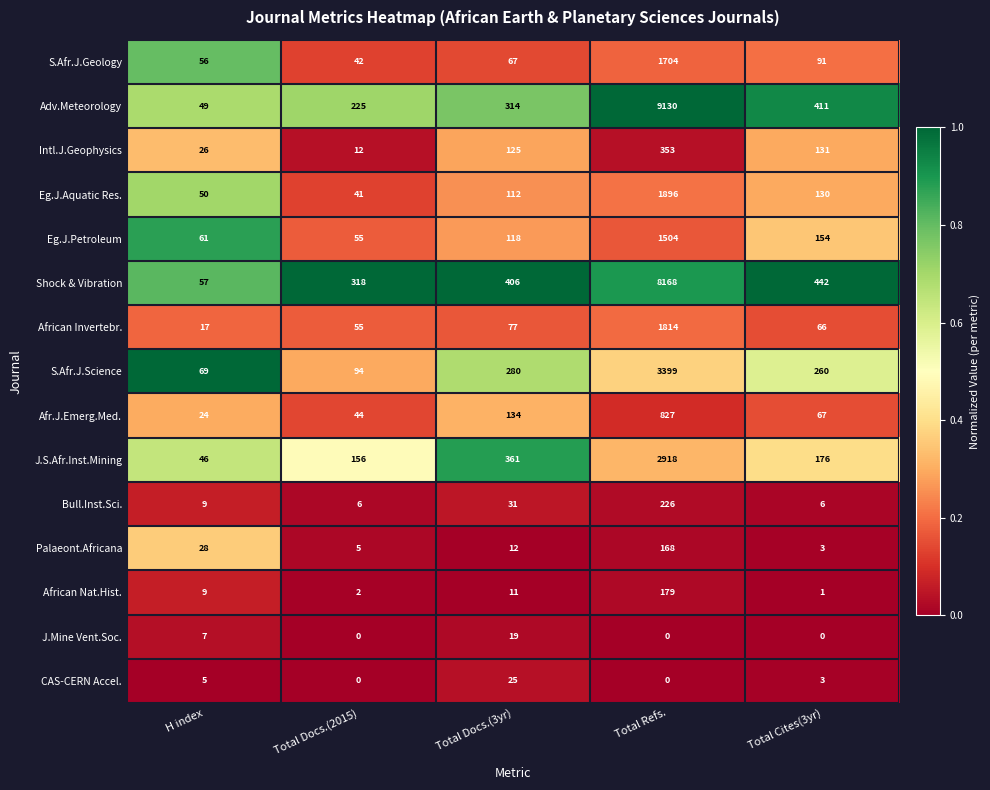

List the labels in order of Shock & Vibration value, smallest first.

H index, Total Docs.(2015), Total Docs.(3yr), Total Cites(3yr), Total Refs.